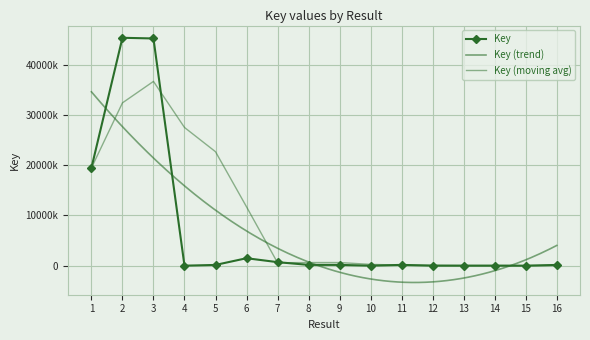

How many points are lower than both their immediate neighbors (excluding endpoints)?

3